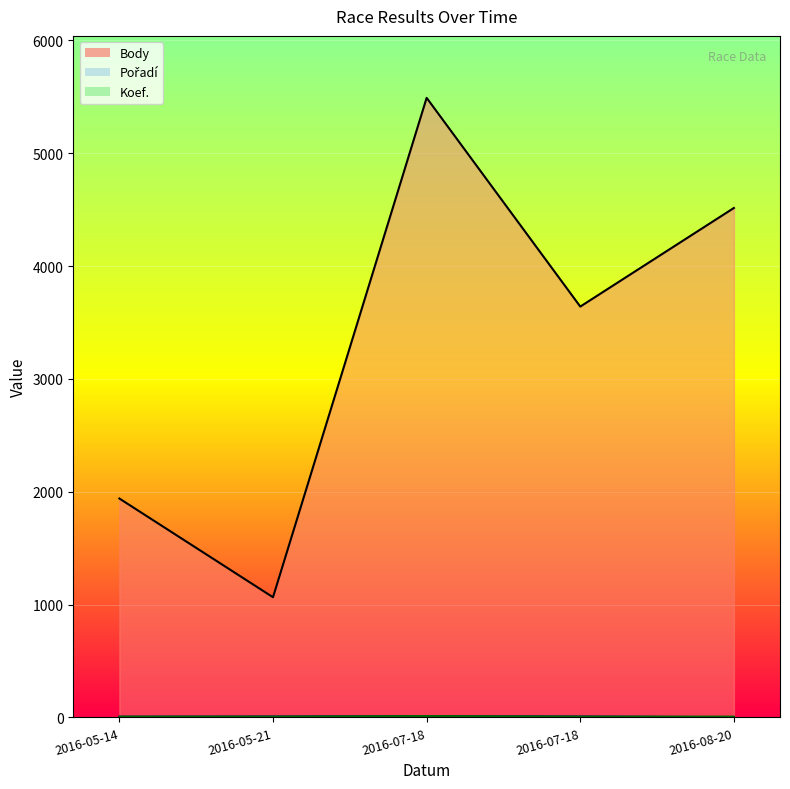

What is the difference between the second highest and second lowest values in the Body series?

2575